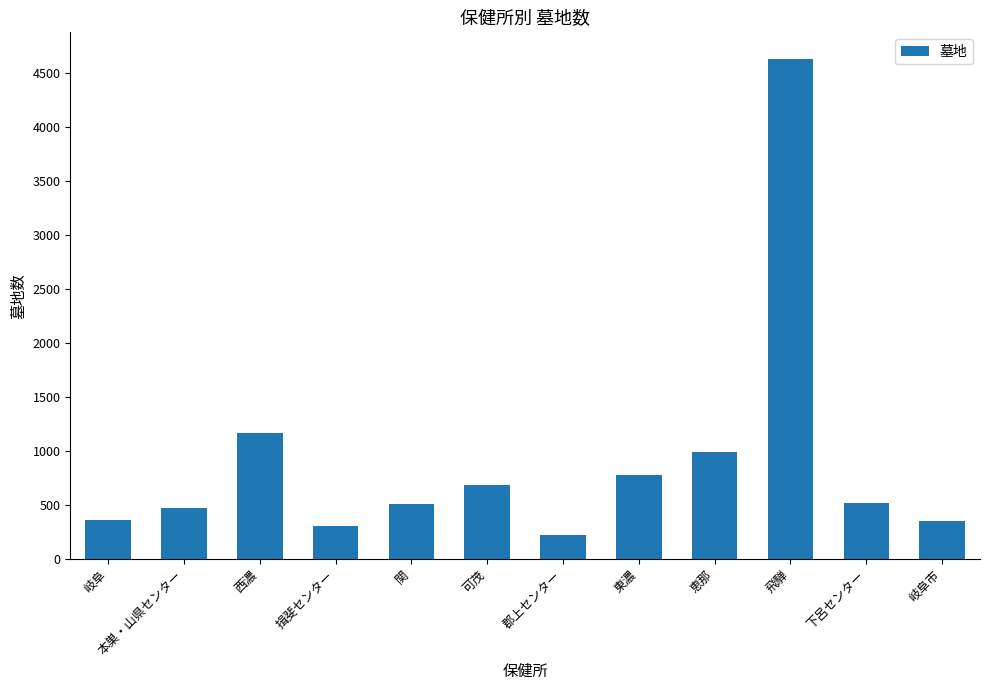

Is it true that the value at 東濃 is 777?

True